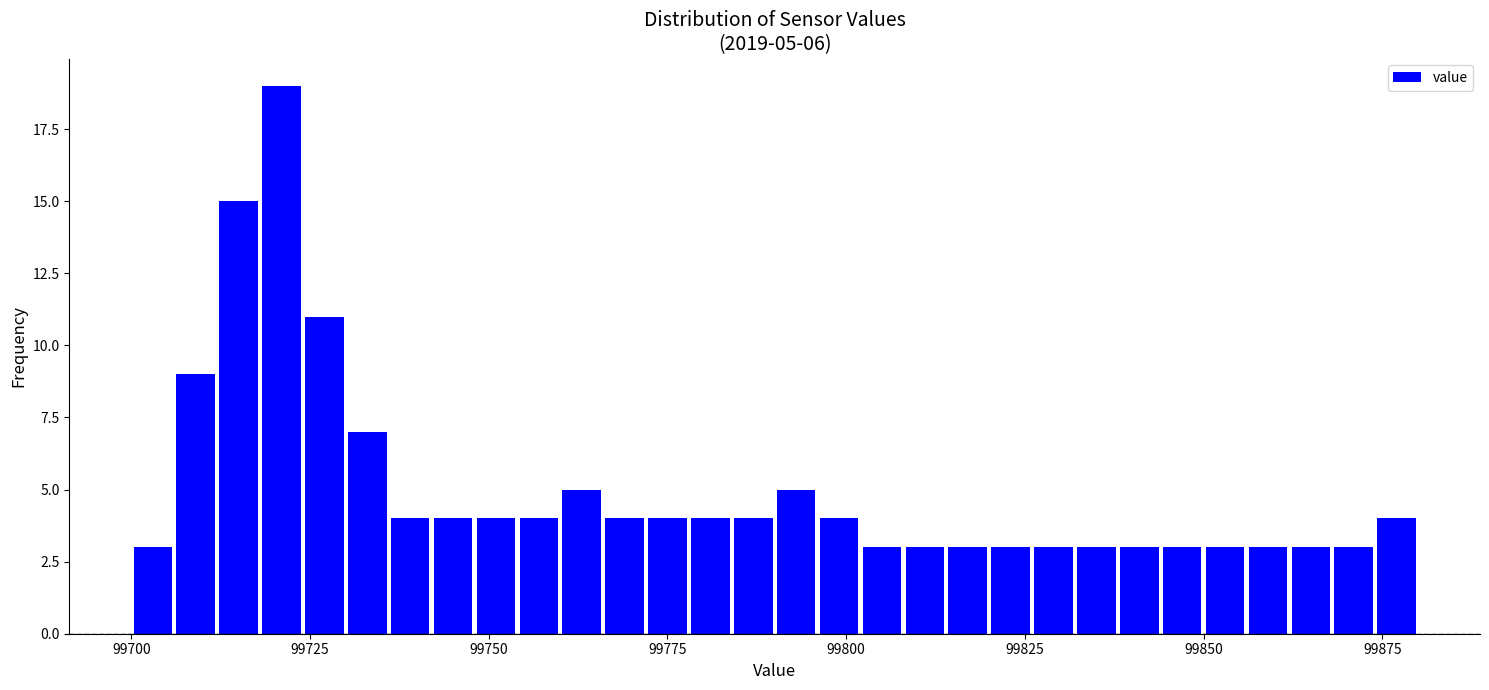

Read against the x-axis, roughly where is the centre of the tallest bar?

99720